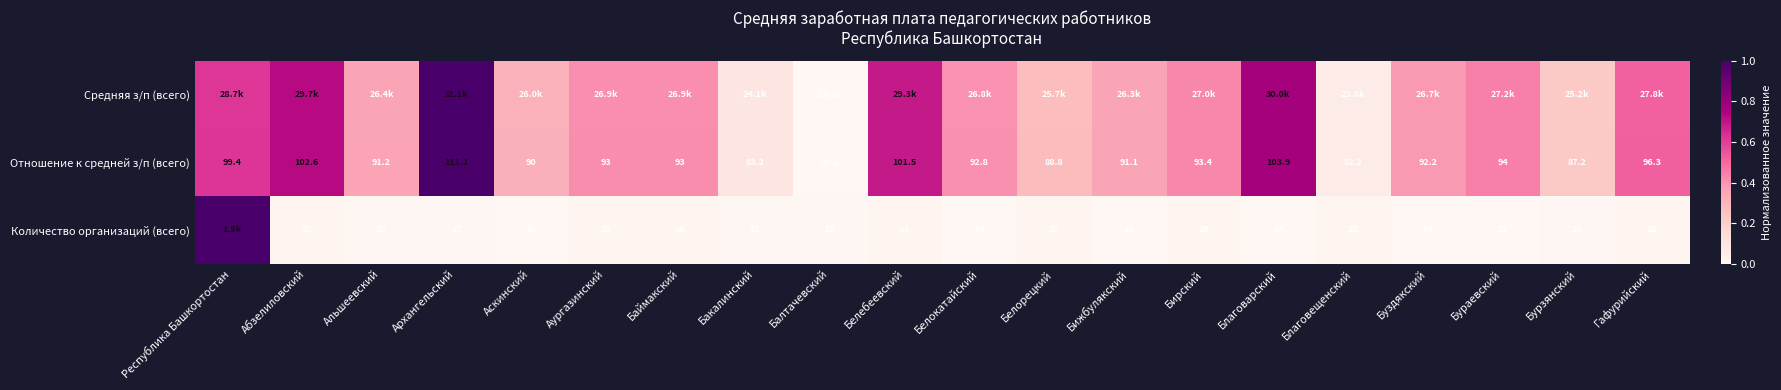

Is the value of Отношение к средней з/п (всего) at Абзелиловский greater than the value of Количество организаций (всего) at Благовещенский?

Yes